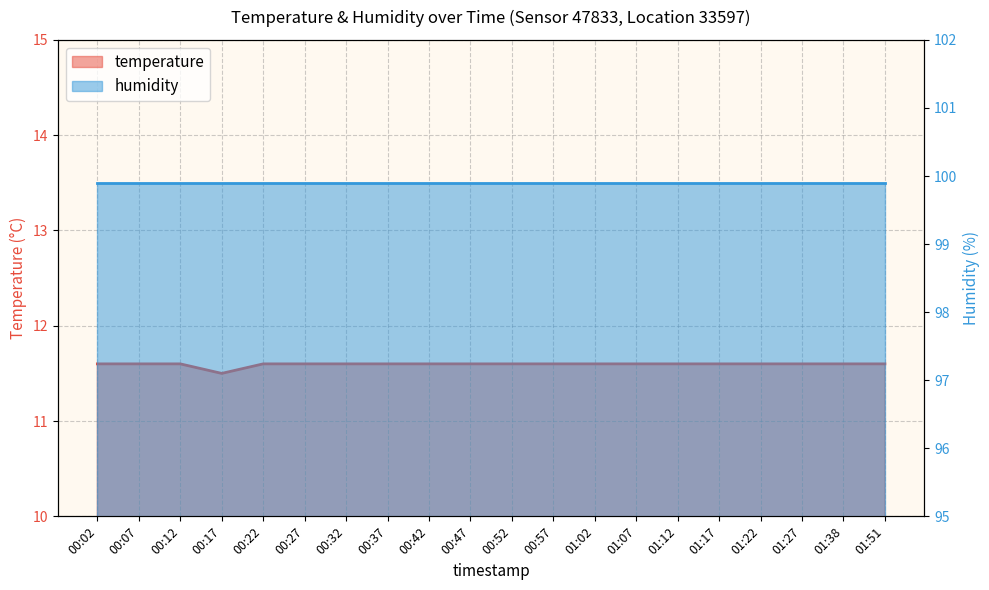

Reading left to right, extract all data points from this chart.

11.6	11.6	11.6	11.5	11.6	11.6	11.6	11.6	11.6	11.6	11.6	11.6	11.6	11.6	11.6	11.6	11.6	11.6	11.6	11.6